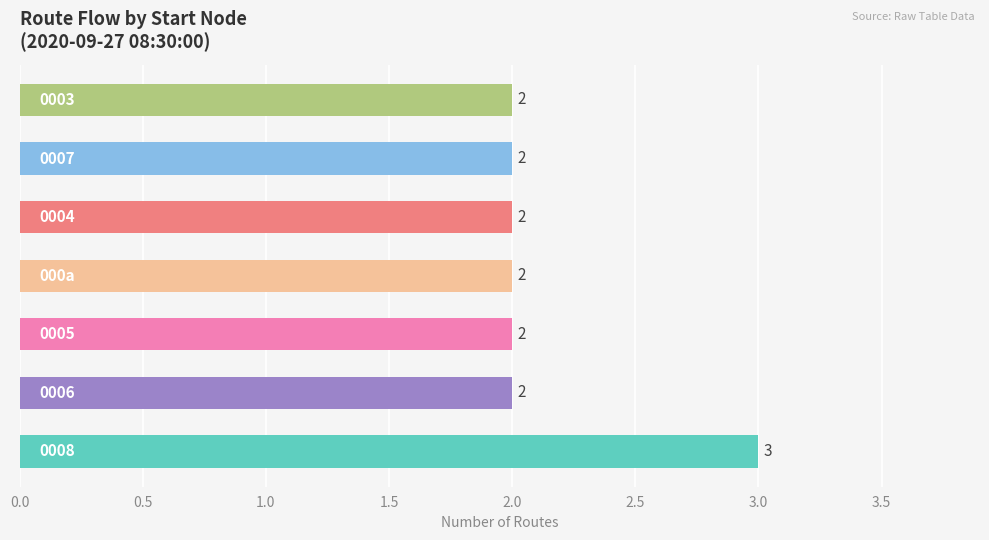

What is the greatest value displayed?

3